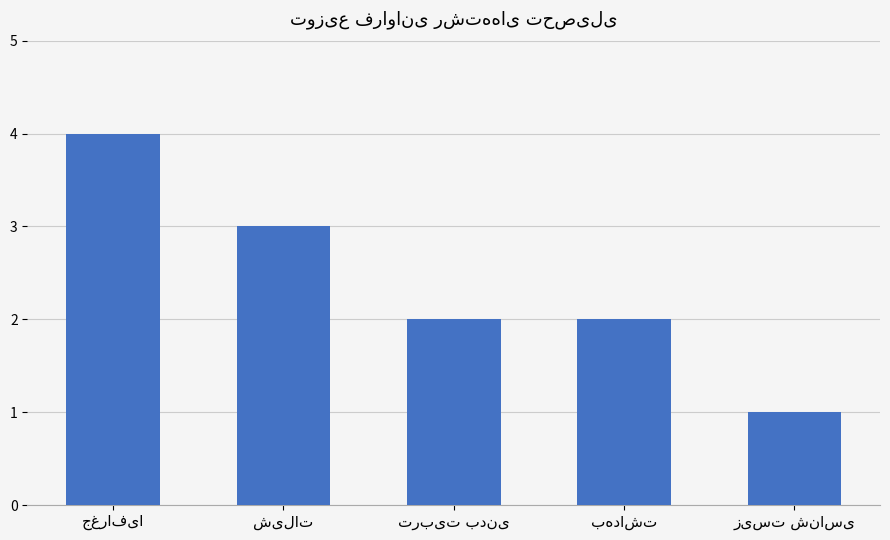

What is the sum of all values?

12